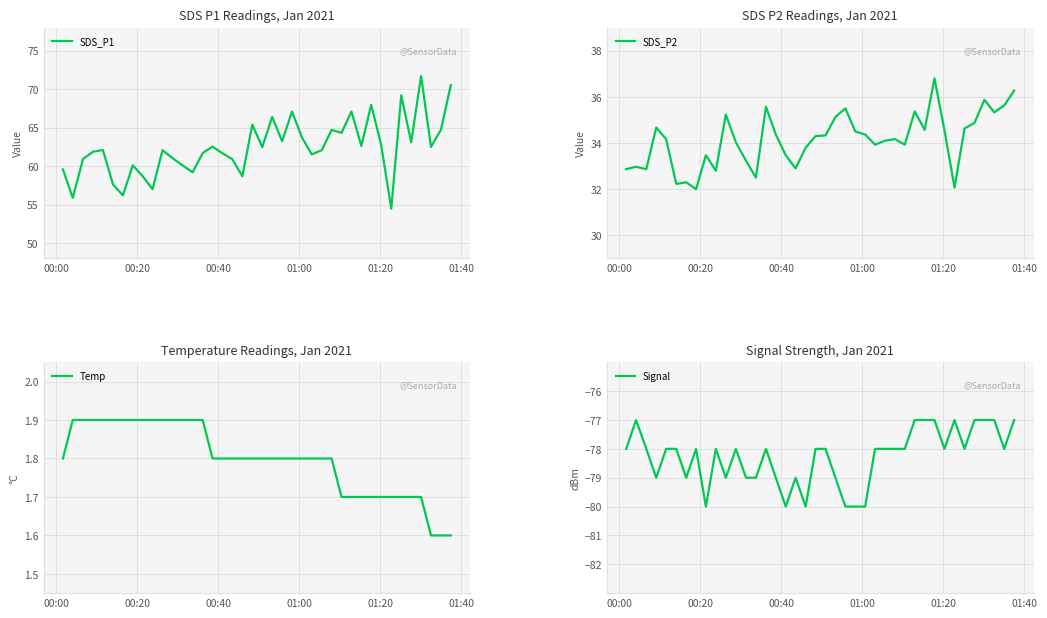

What is the lowest value of the SDS_P1 series?

54.5